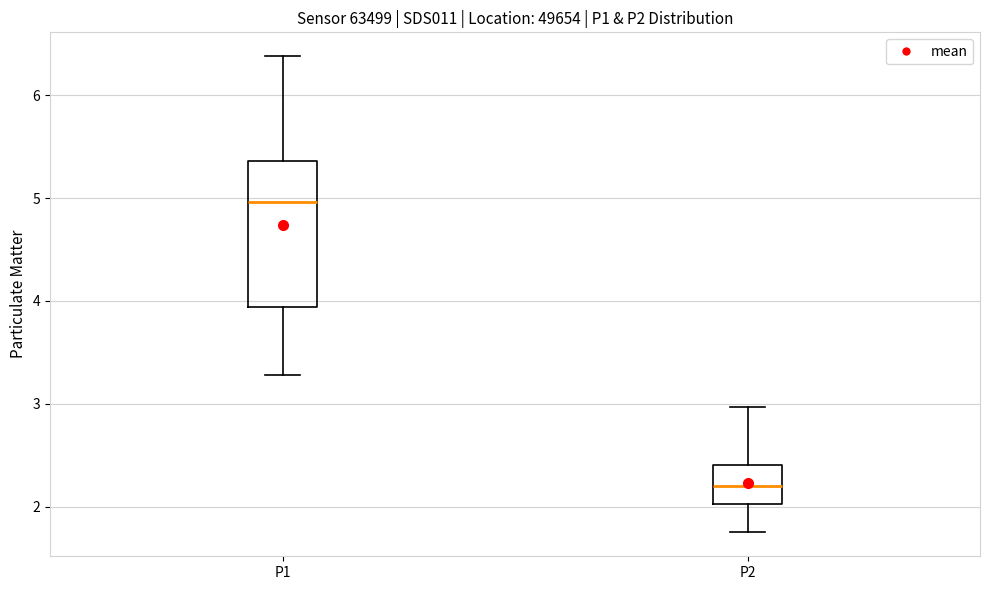

Where does the upper whisker of the box for P1 end on the y-axis? The values are not printed on the chart, so give them approximately, as read against the axis.

6.4